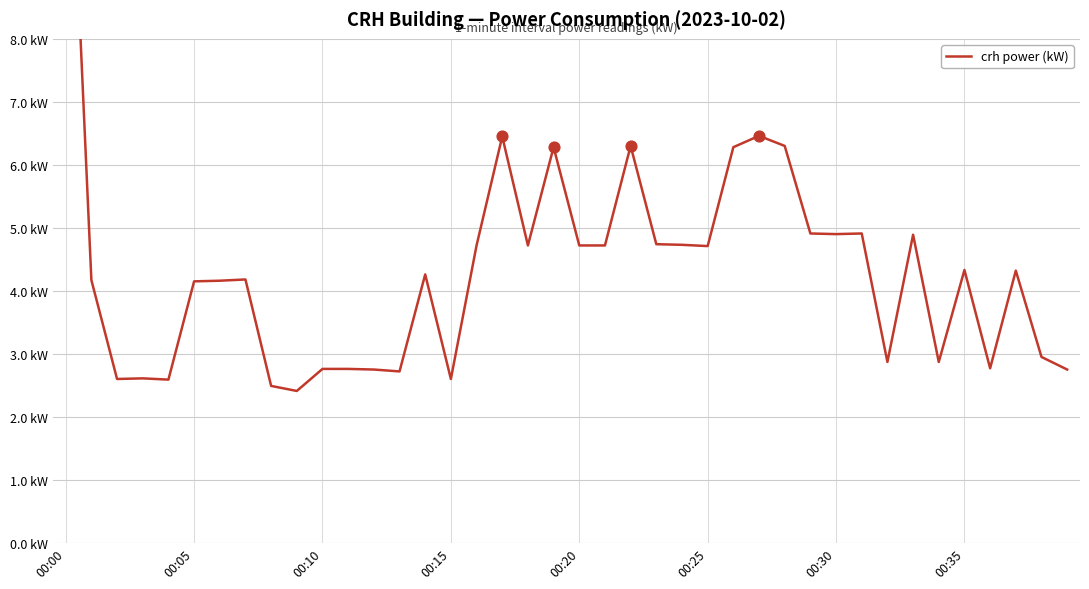

Between 20 and 22, which is larger?

22